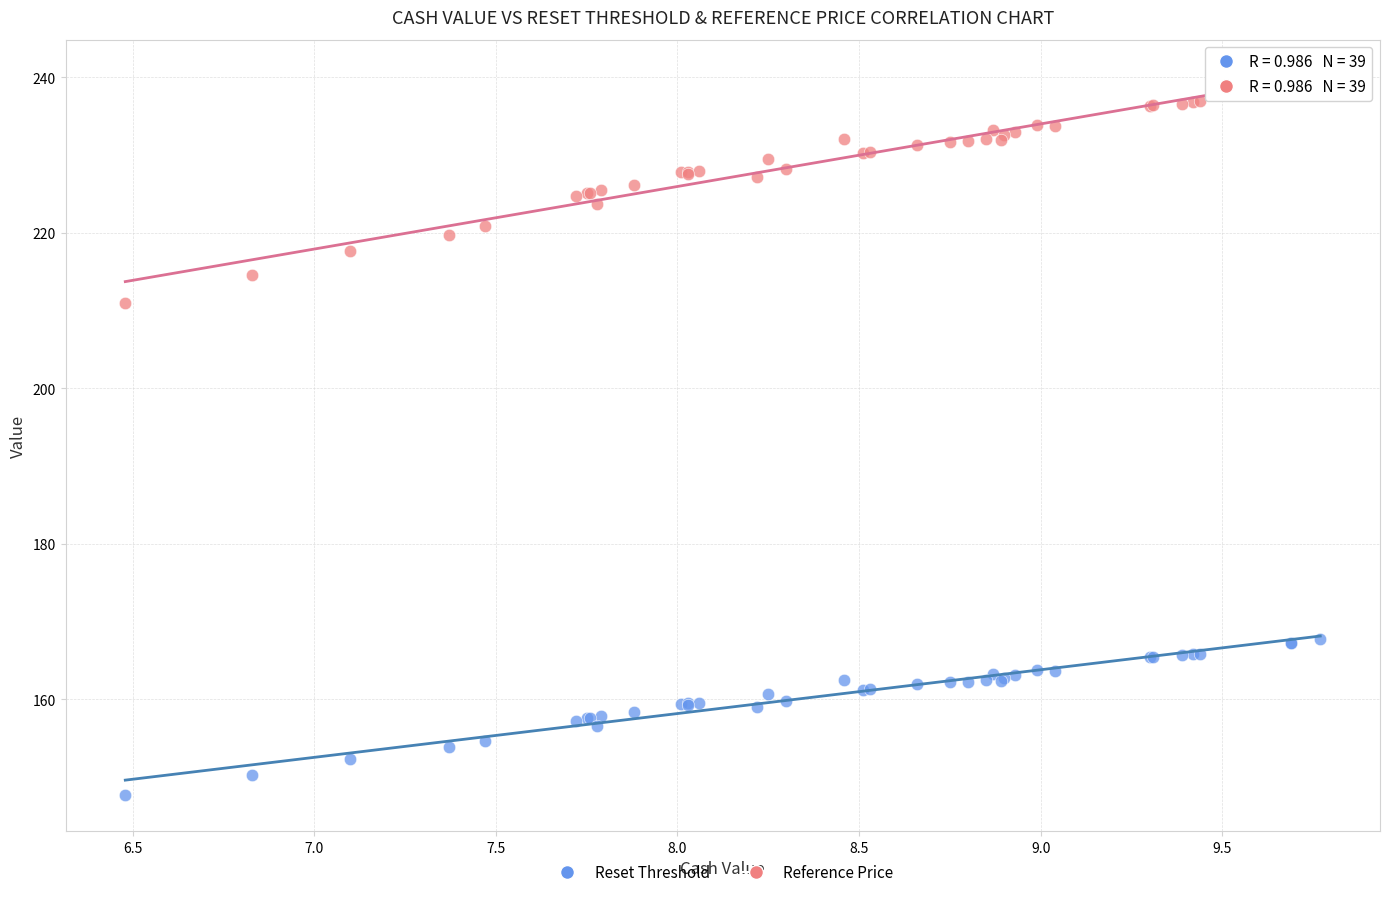

What are all the series names shown in the legend?

Reset Threshold, Reference Price